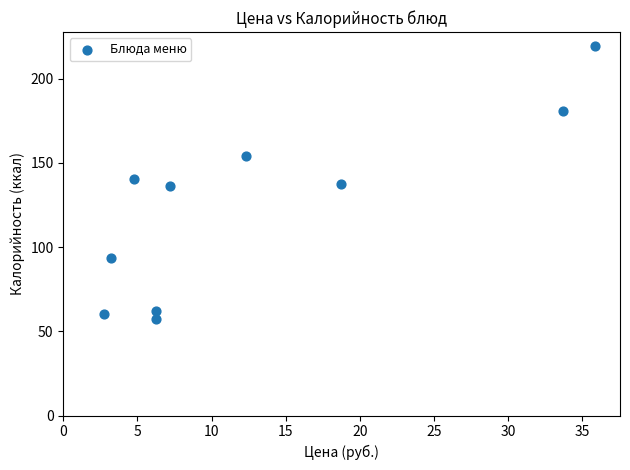

What is the range of X values (max minus min)?

33.1